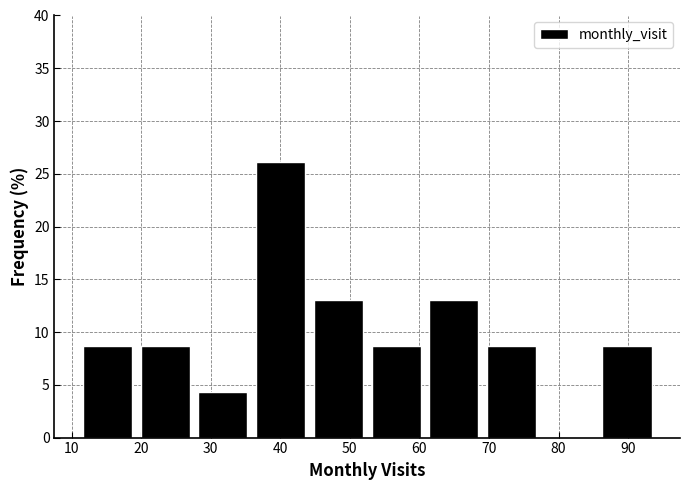

Reading left to right, list every bar in this chart as the range it spans on the x-axis followed by its height. Neither the bar edges nor the heights are printed on the chart, so give them approximately, as read against the axes.

11.0 to 19.3: 8.5
19.3 to 27.6: 8.5
27.6 to 35.9: 4.5
35.9 to 44.2: 26.0
44.2 to 52.5: 13.0
52.5 to 60.8: 8.5
60.8 to 69.1: 13.0
69.1 to 77.4: 8.5
77.4 to 85.7: 0
85.7 to 94.0: 8.5